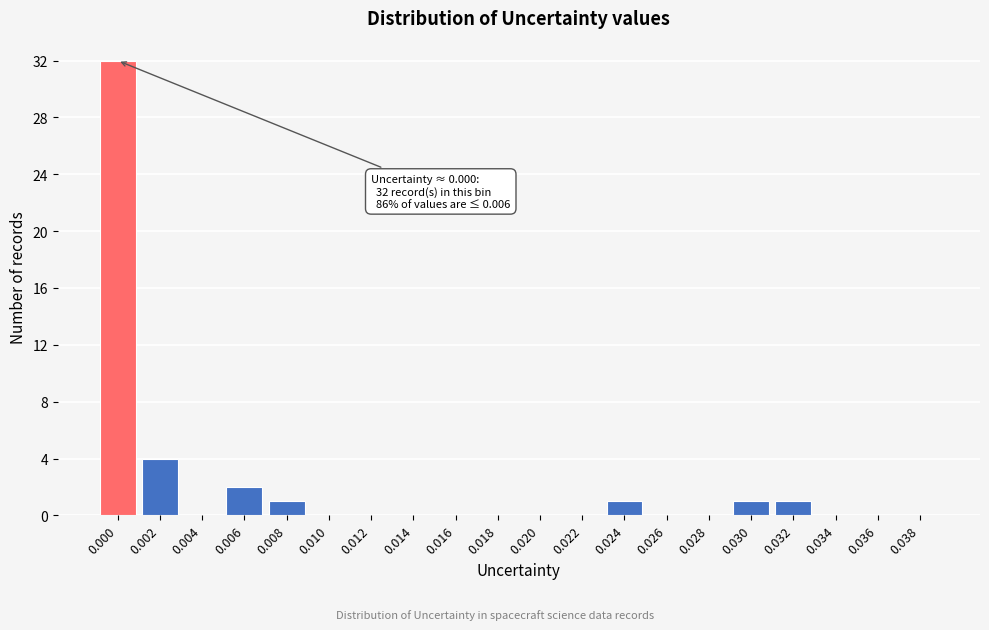

Reading left to right, list all the values displayed in this chart.

0.000=32	0.002=4	0.004=0	0.006=2	0.008=1	0.010=0	0.012=0	0.014=0	0.016=0	0.018=0	0.020=0	0.022=0	0.024=1	0.026=0	0.028=0	0.030=1	0.032=1	0.034=0	0.036=0	0.038=0